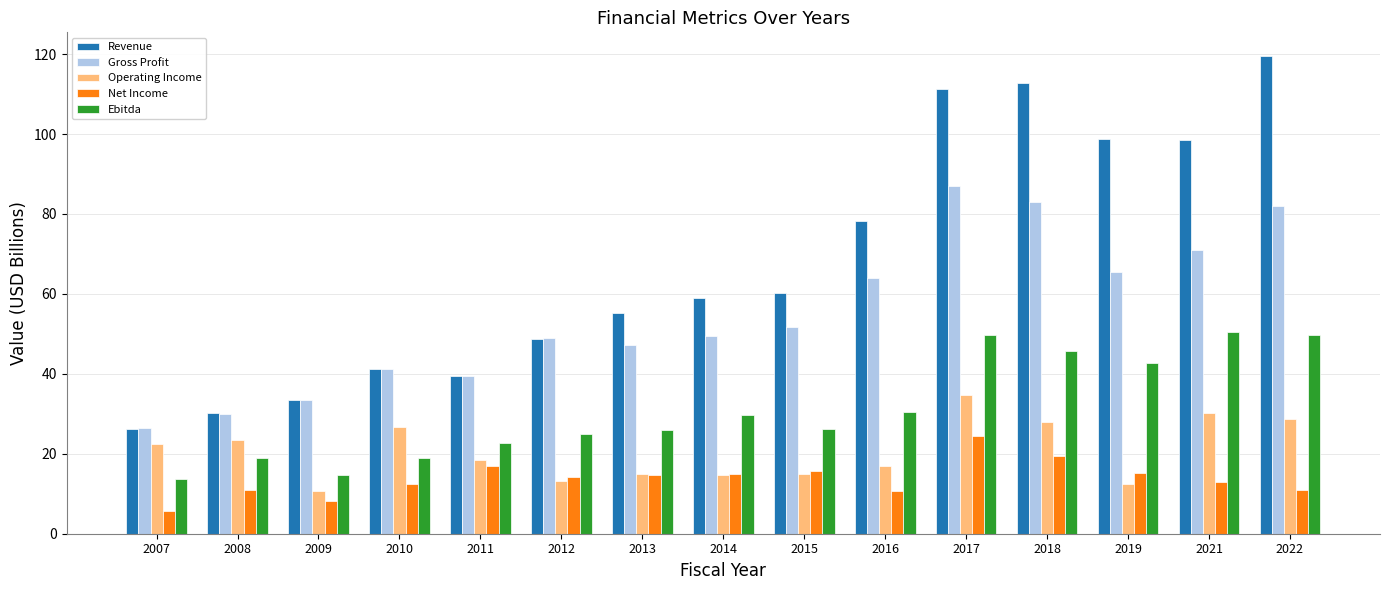

How many data points in Operating Income are above 18?

8